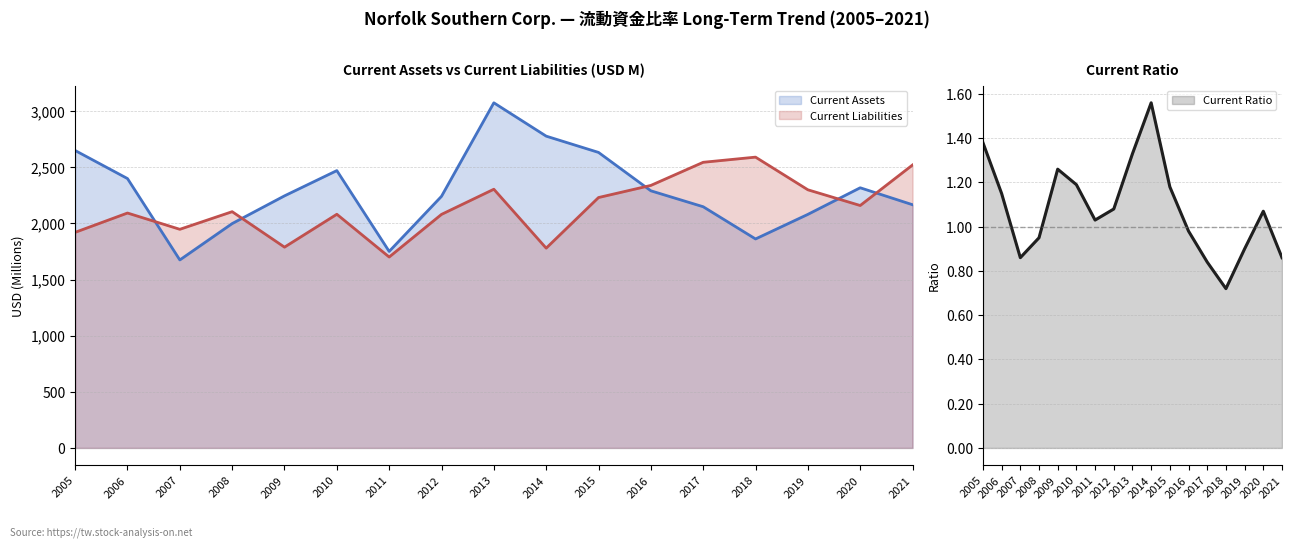

Reading left to right, extract all data points from this chart.

Current Assets: 2005=2650.0	2006=2400.0	2007=1675.0	2008=1999.0	2009=2246.0	2010=2471.0	2011=1751.0	2012=2242.0	2013=3075.0	2014=2778.0	2015=2633.0	2016=2291.0	2017=2149.0	2018=1862.0	2019=2081.0	2020=2318.0	2021=2167.0
Current Liabilities: 2005=1921.0	2006=2093.0	2007=1948.0	2008=2105.0	2009=1789.0	2010=2082.0	2011=1701.0	2012=2081.0	2013=2305.0	2014=1780.0	2015=2231.0	2016=2339.0	2017=2545.0	2018=2591.0	2019=2300.0	2020=2160.0	2021=2521.0
Current Ratio: 2005=1.4	2006=1.1	2007=0.9	2008=0.9	2009=1.3	2010=1.2	2011=1.0	2012=1.1	2013=1.3	2014=1.6	2015=1.2	2016=1.0	2017=0.8	2018=0.7	2019=0.9	2020=1.1	2021=0.9